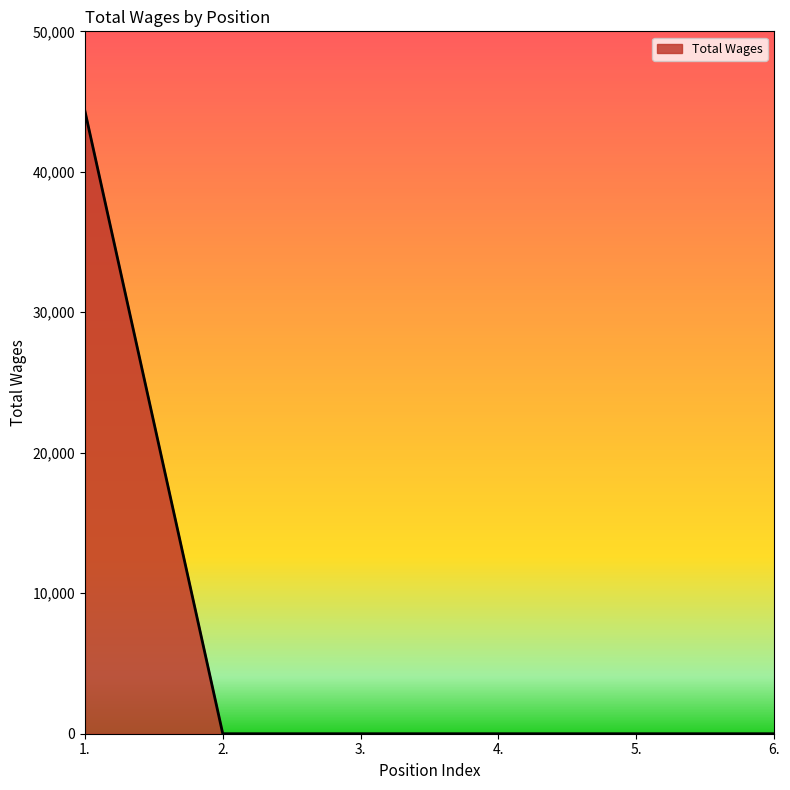

The value at 1. is 44332. True or false?

True